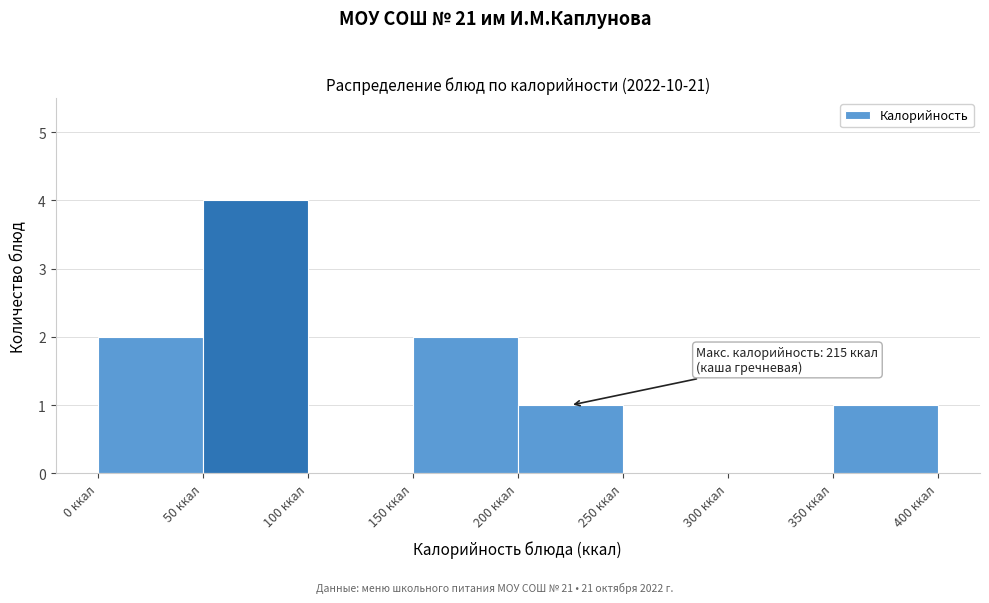

Over which range of the x-axis is the bar tallest?

50 to 100